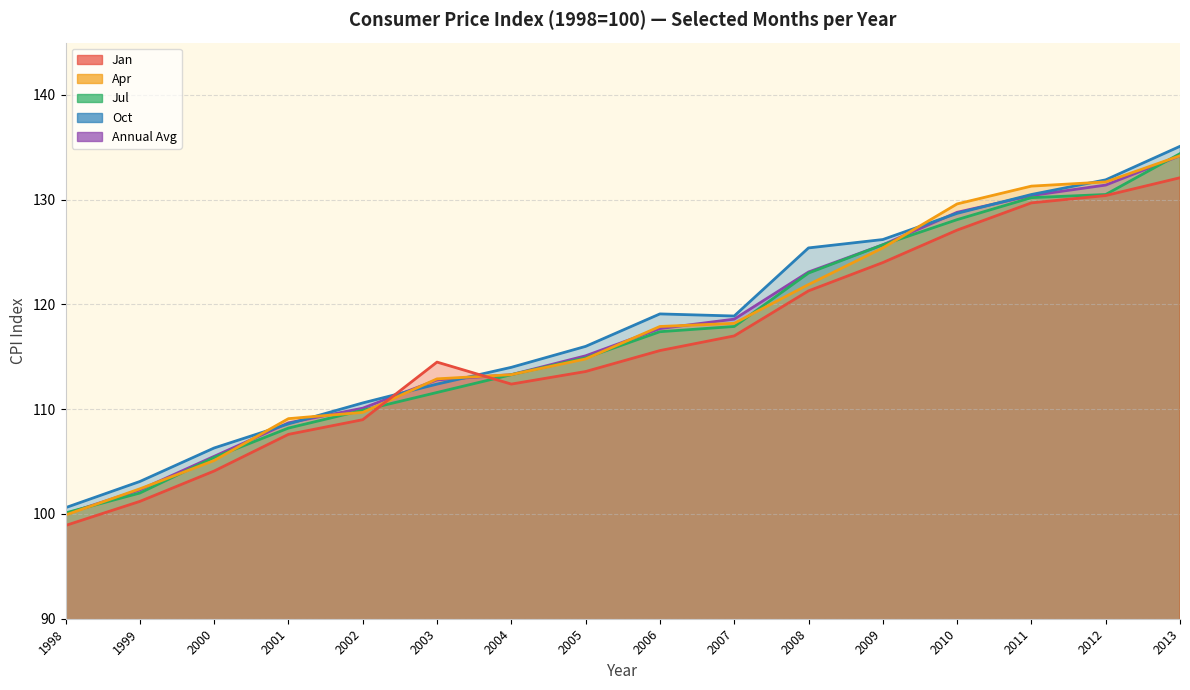

True or false: Jan has more than 1 points higher than both neighbors.

True